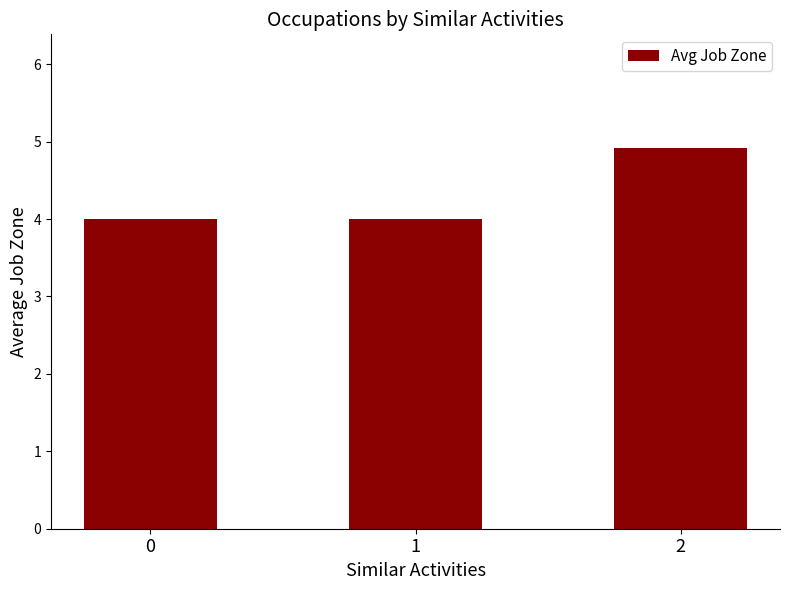

The chart shows a value of 4.0 at 1. True or false?

True